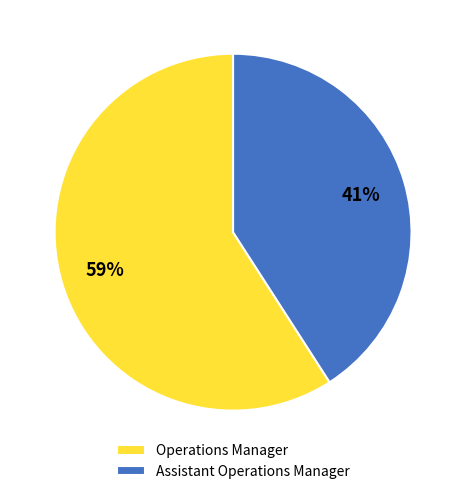

What is the ratio of the value at Operations Manager to the value at Assistant Operations Manager?

1.4